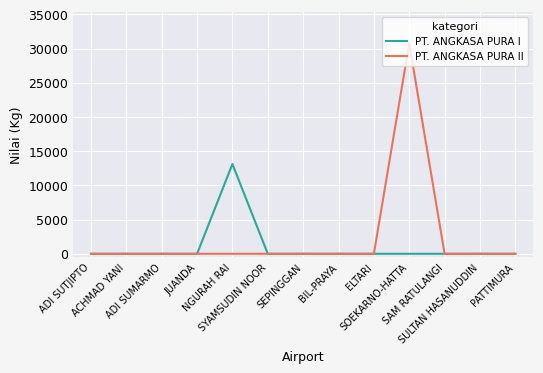

Which series has the largest total across all categories?

PT. ANGKASA PURA II